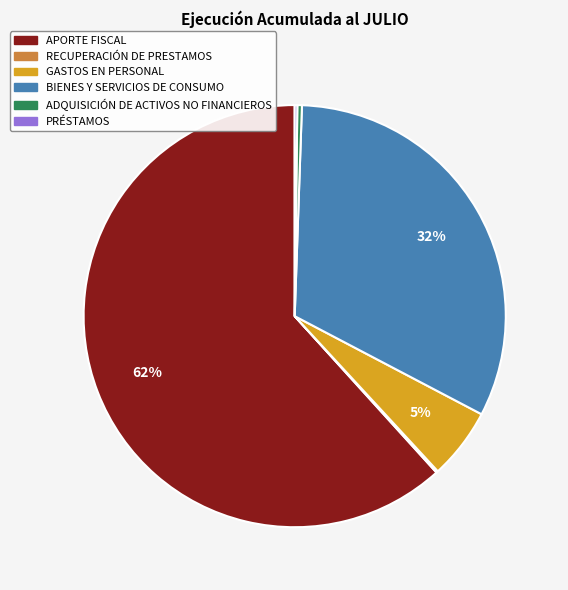

What percentage is the GASTOS EN PERSONAL slice, to the nearest percent?

5%